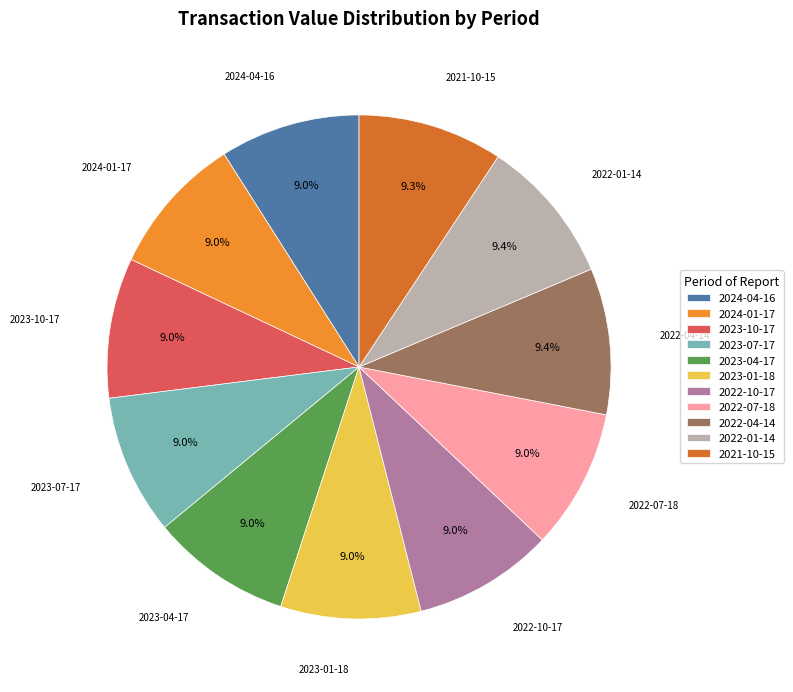

Is there a majority slice in this chart?

No